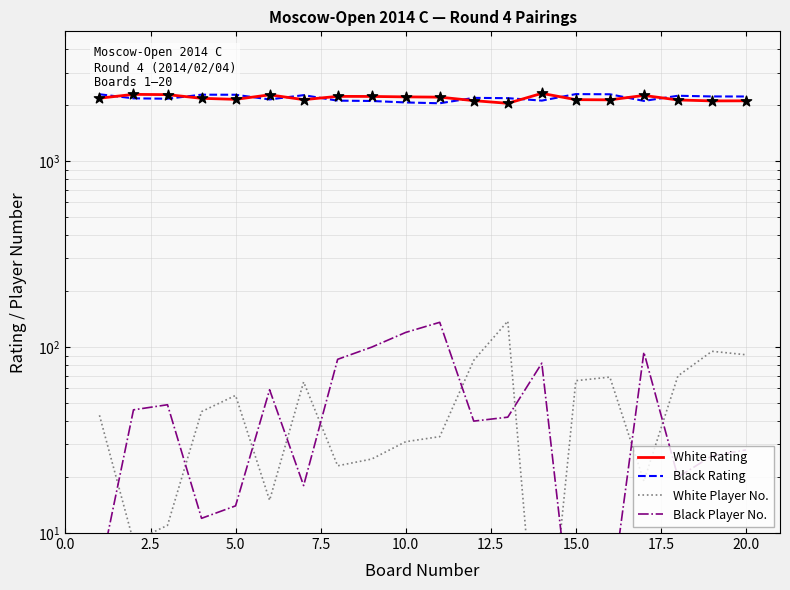

Which series contains the lowest Y value?

White Player No.